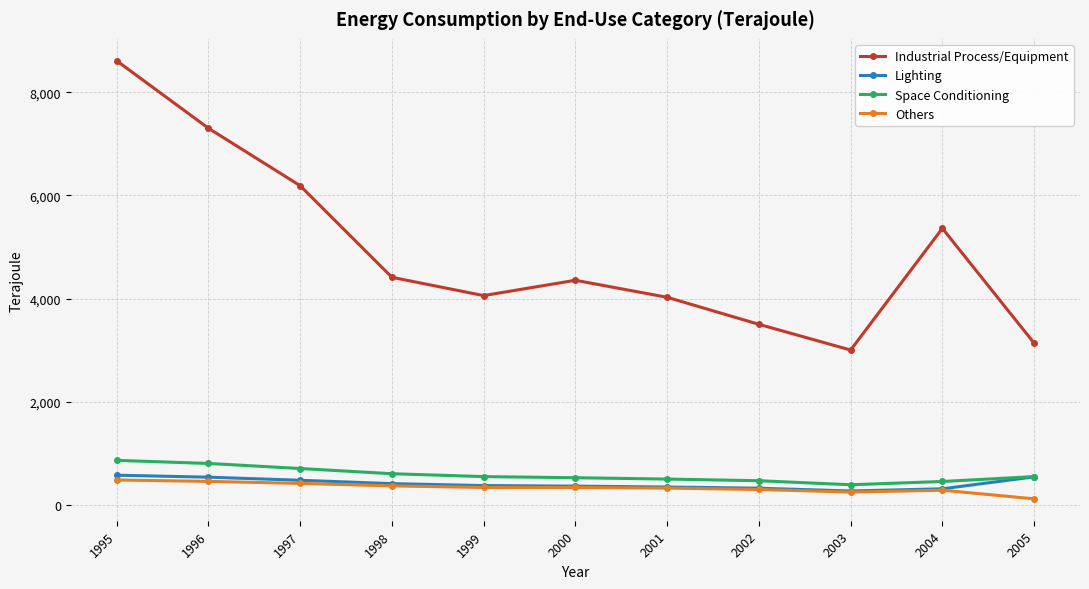

What is the smallest value displayed?

117